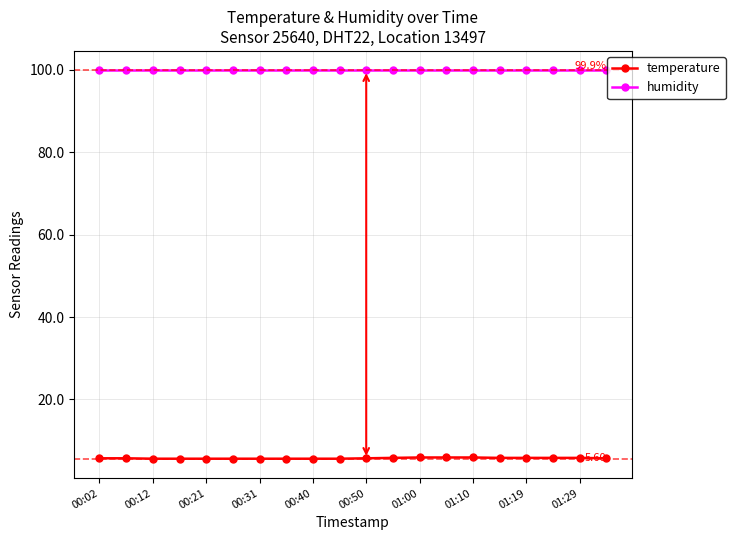

True or false: humidity and temperature intersect in this chart.

False